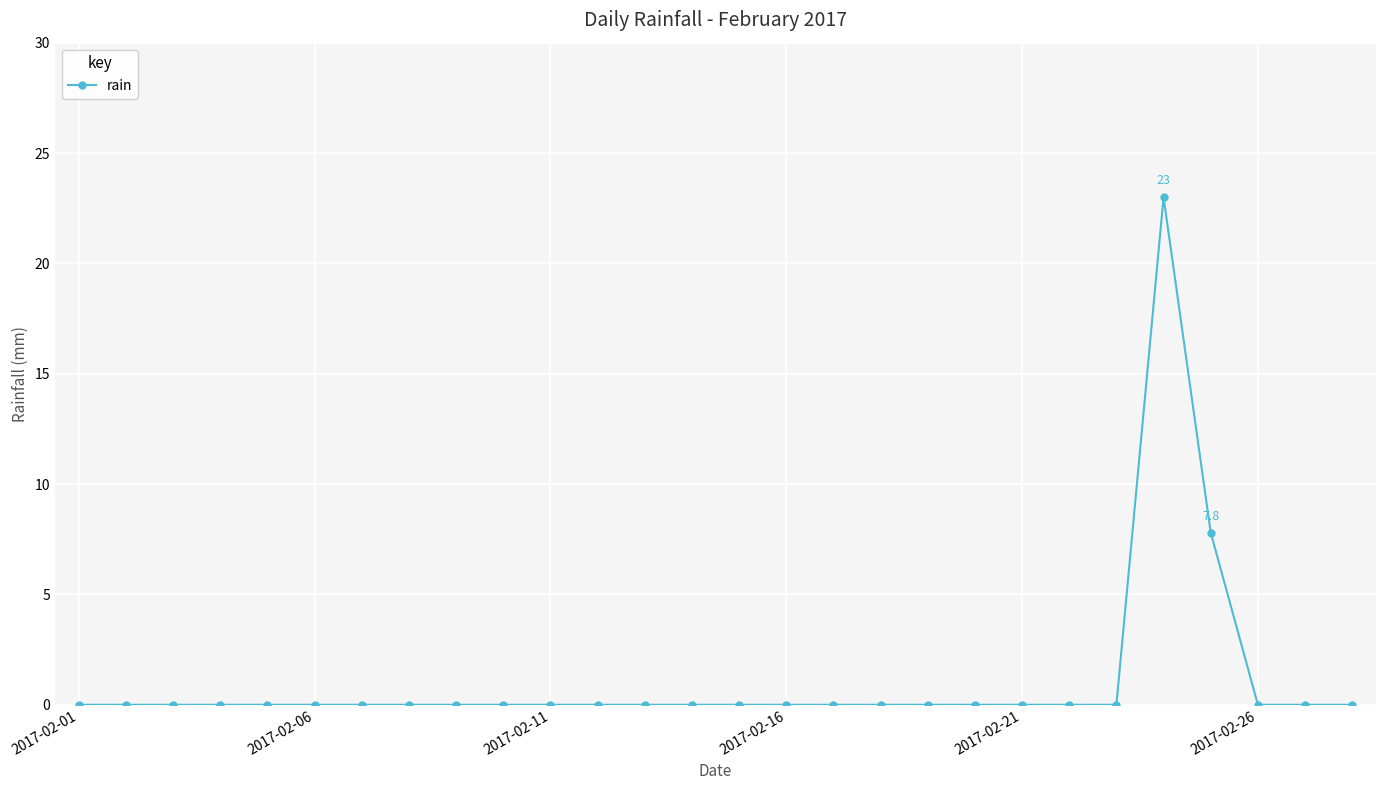

True or false: the data has more than 0 interior local peaks.

True